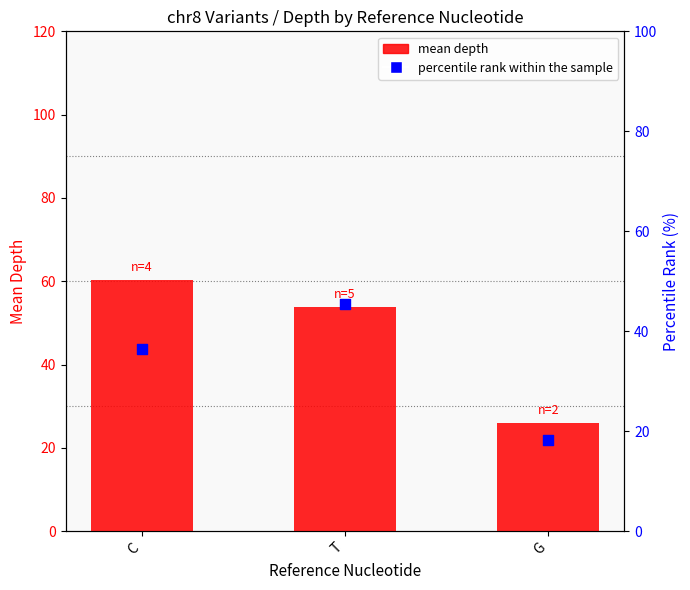

Which series contains the lowest Y value?

percentile rank within the sample